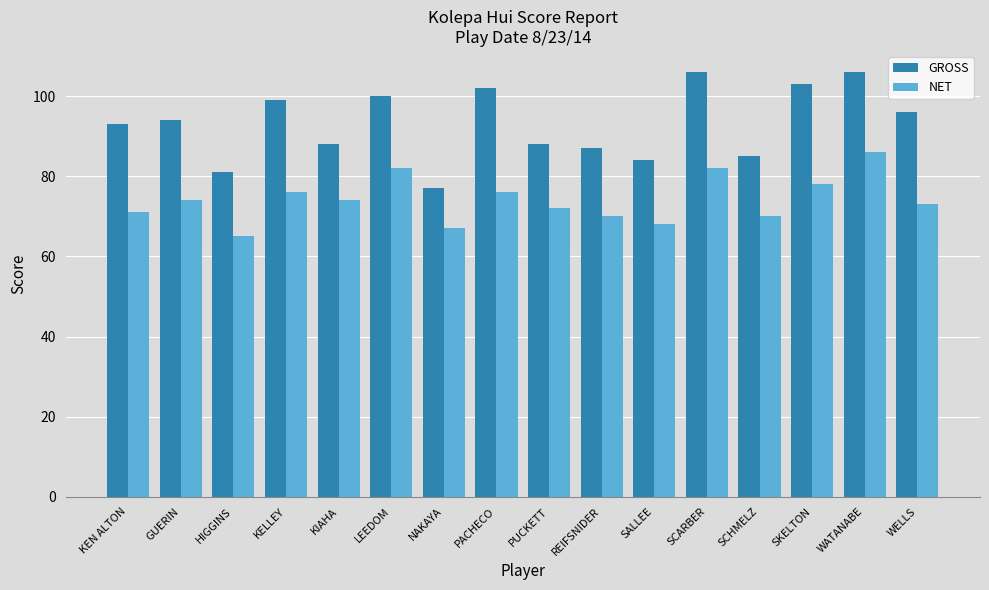

Reading left to right, what are all the values shown in this chart?

GROSS: KEN ALTON=93	GUERIN=94	HIGGINS=81	KELLEY=99	KIAHA=88	LEEDOM=100	NAKAYA=77	PACHECO=102	PUCKETT=88	REIFSNIDER=87	SALLEE=84	SCARBER=106	SCHMELZ=85	SKELTON=103	WATANABE=106	WELLS=96
NET: KEN ALTON=71	GUERIN=74	HIGGINS=65	KELLEY=76	KIAHA=74	LEEDOM=82	NAKAYA=67	PACHECO=76	PUCKETT=72	REIFSNIDER=70	SALLEE=68	SCARBER=82	SCHMELZ=70	SKELTON=78	WATANABE=86	WELLS=73